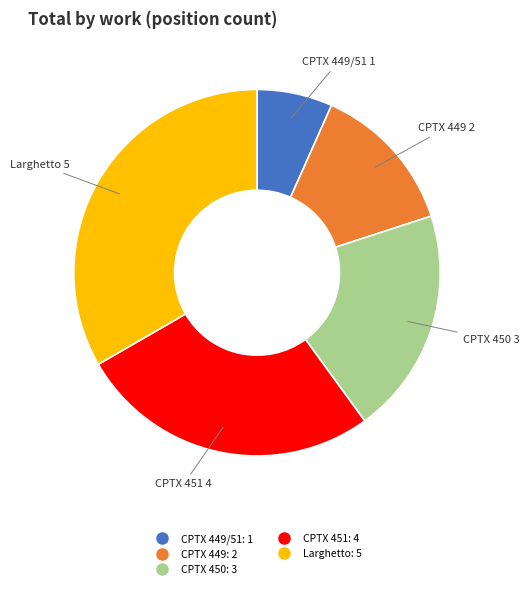

Is there any slice that represents more than half of the pie?

No